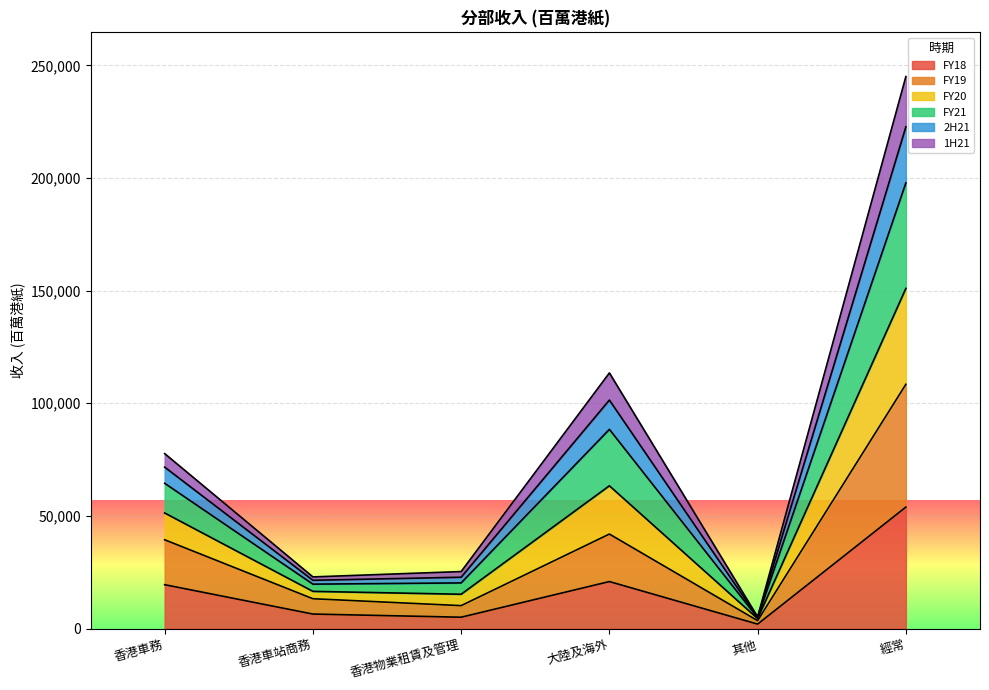

Between 香港物業租賃及管理 and 大陸及海外, which is larger?

大陸及海外